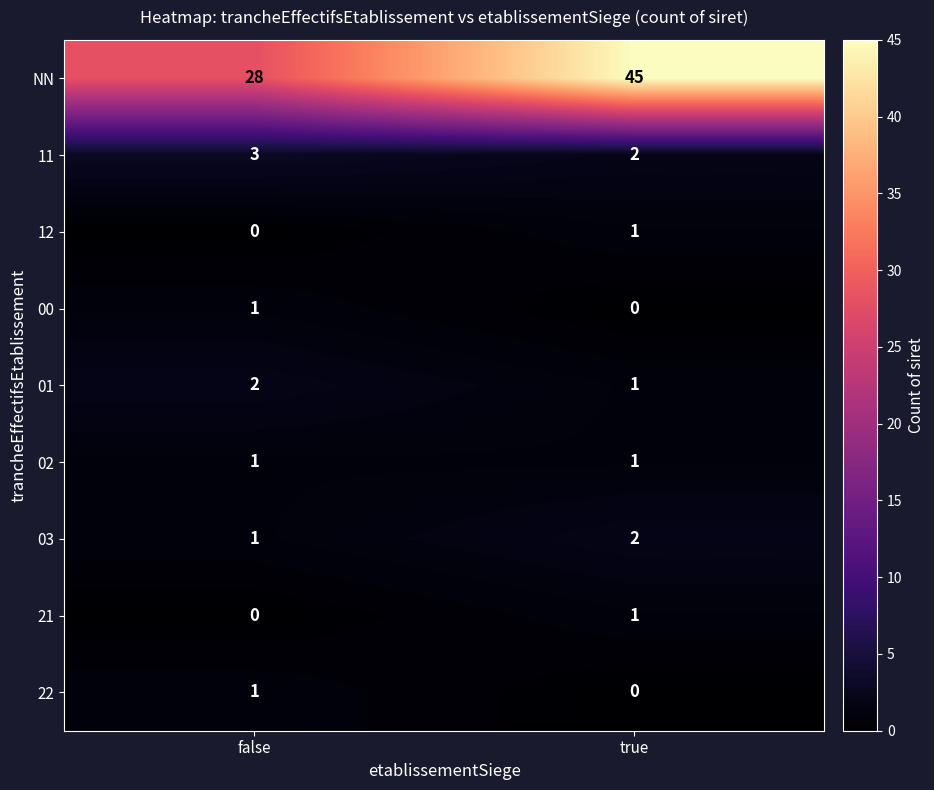

At which label is NN closest to 36?

false